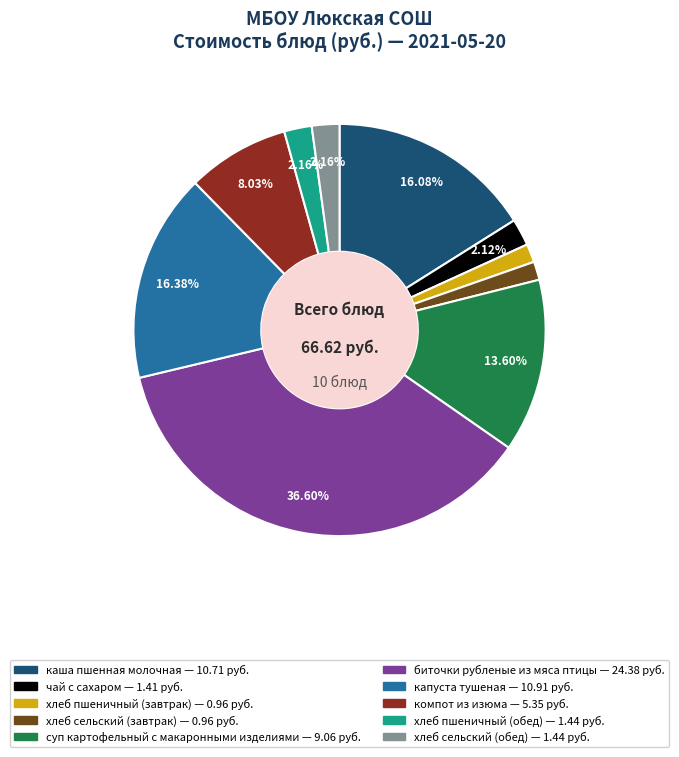

Do чай с сахаром and каша пшенная молочная together represent more than half of the pie?

No